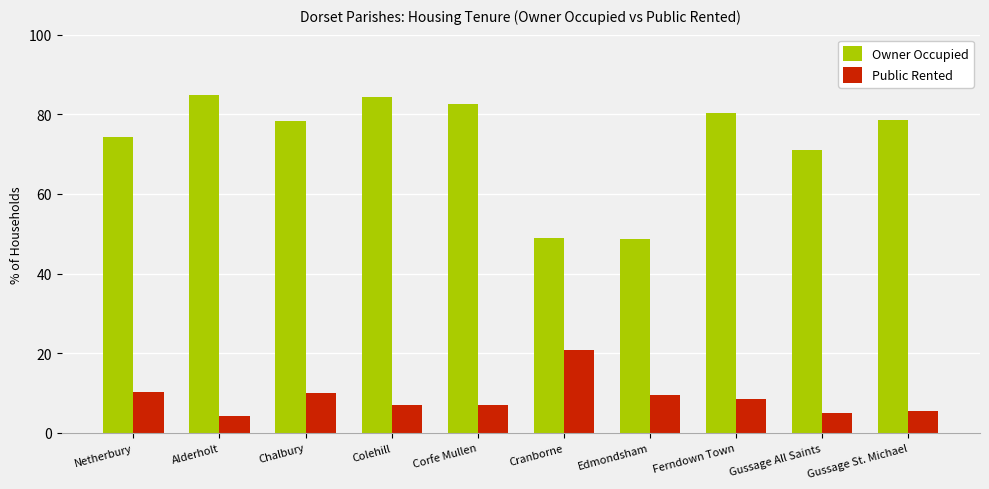

At Cranborne, list the series in order from smallest to largest.

Public Rented, Owner Occupied